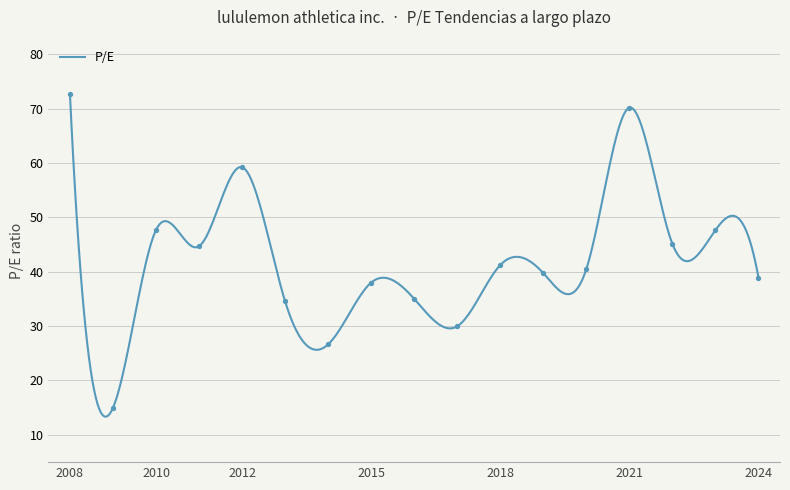

Approximately how many times larger is the value at 2013 compared to 2021?

0.5